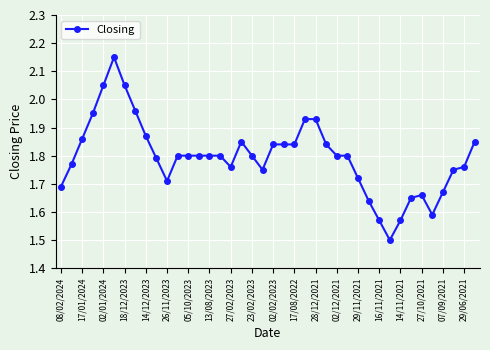

True or false: the data has more than 1 interior local peaks.

True